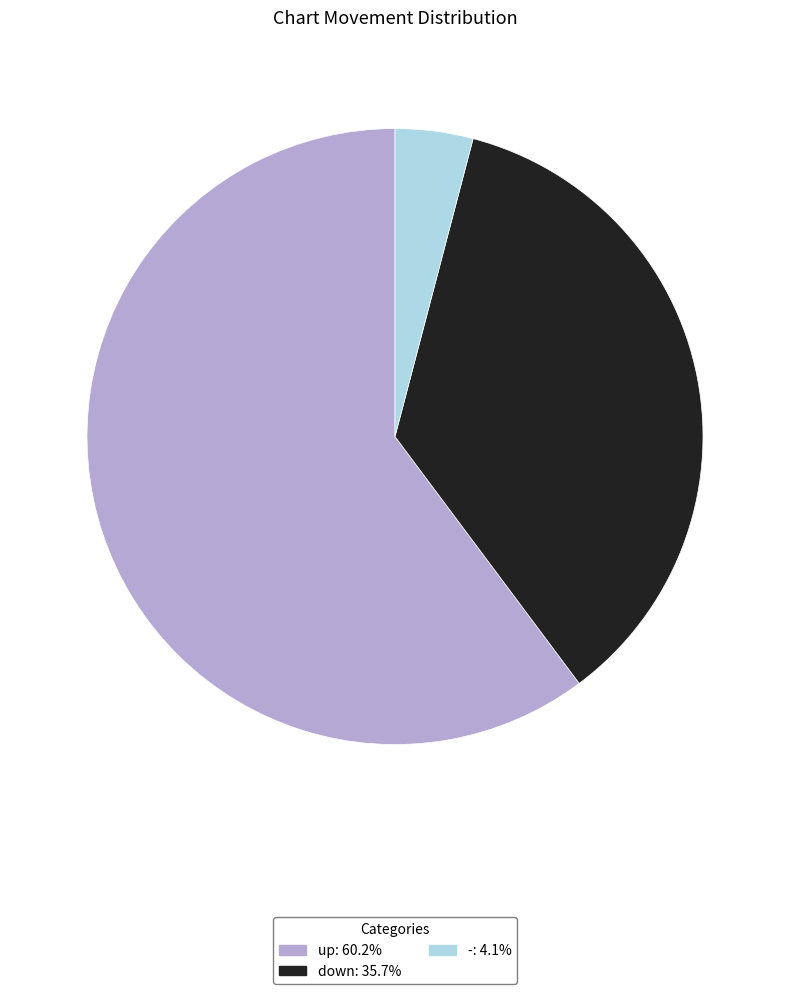

Between - and down, which is larger?

down